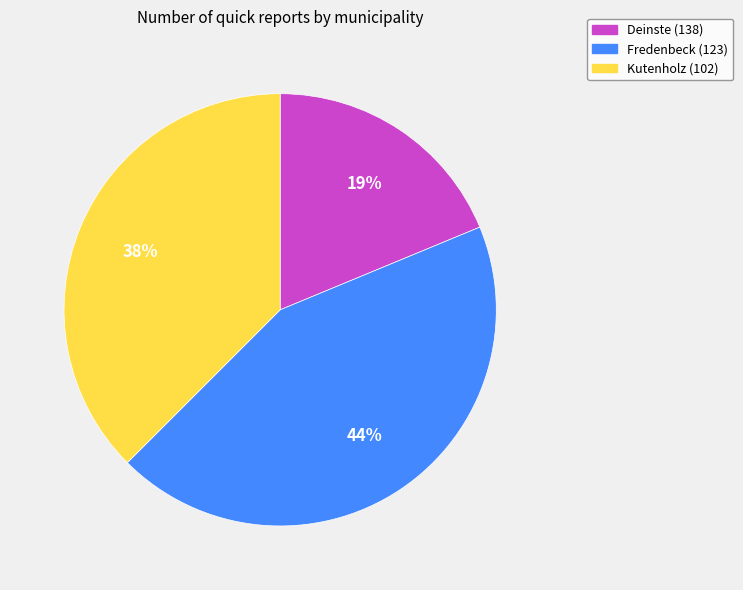

Which slice is the largest?

Fredenbeck (123)